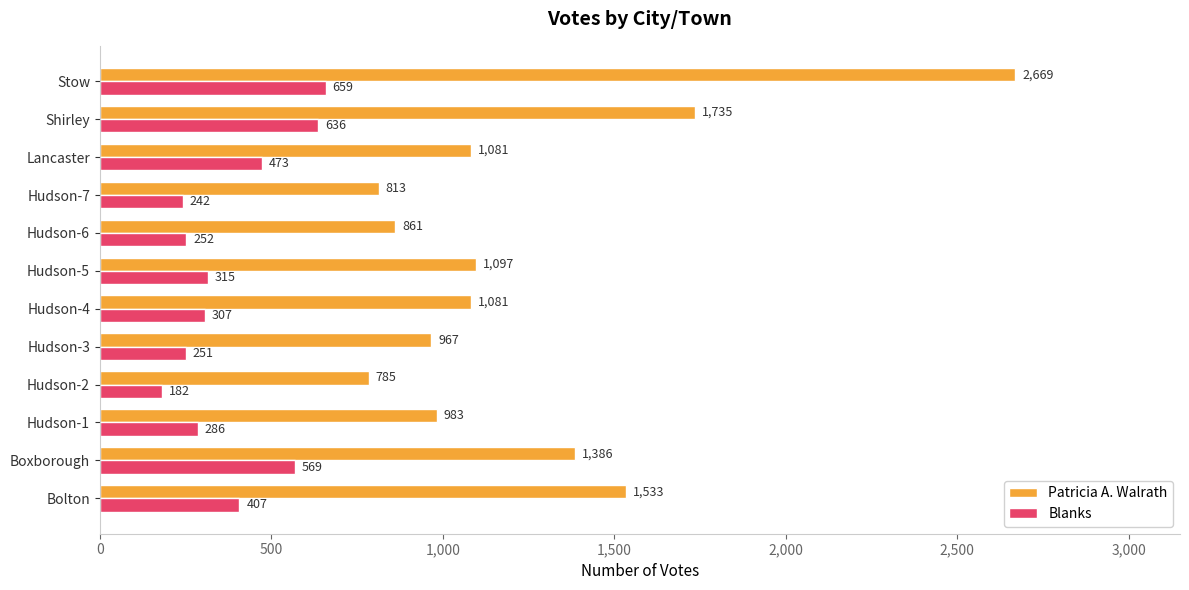

What is the greatest value displayed?

2669